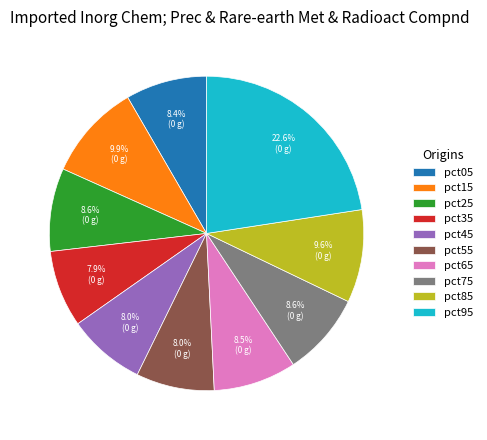

True or false: pct35 accounts for 8% of the total.

True